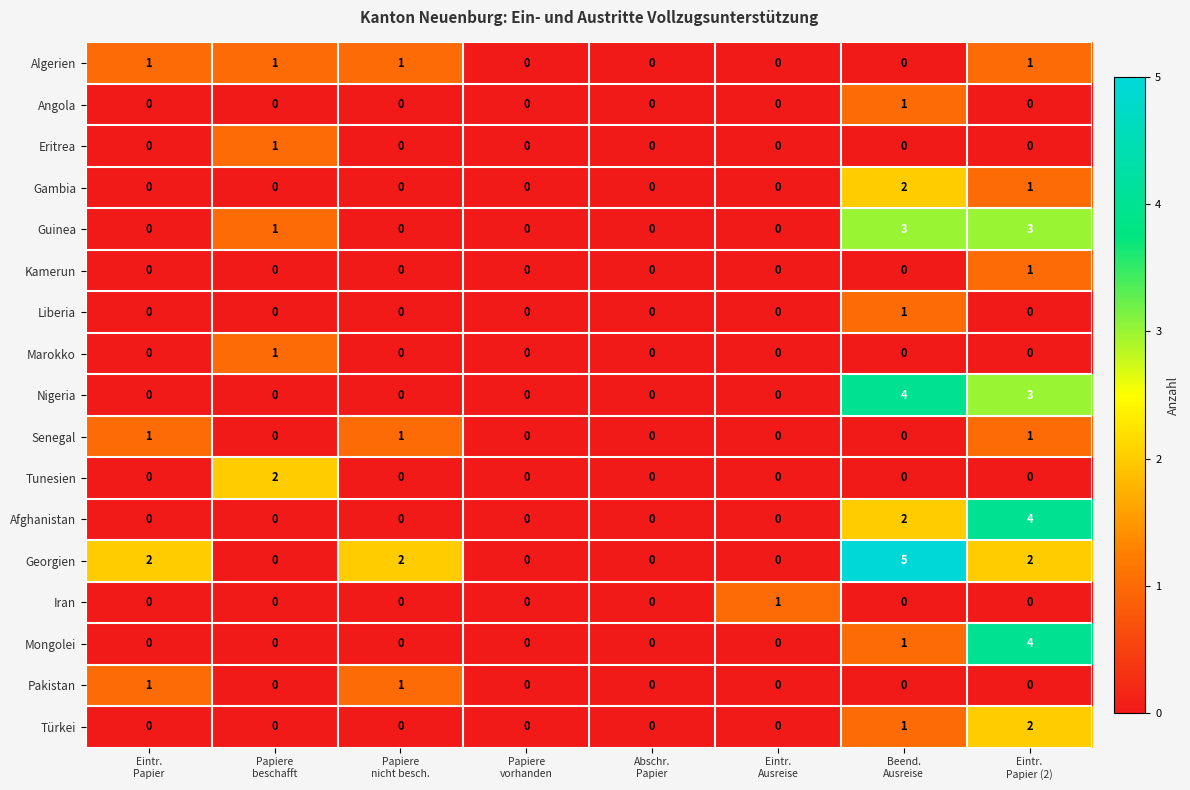

What is the maximum value shown in the chart?

5